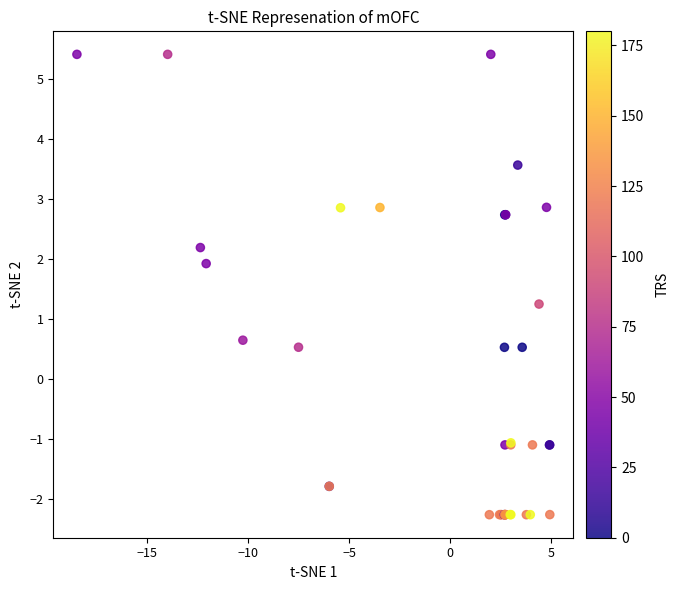

What Y value in the scatter plot is closest to 1?

1.2